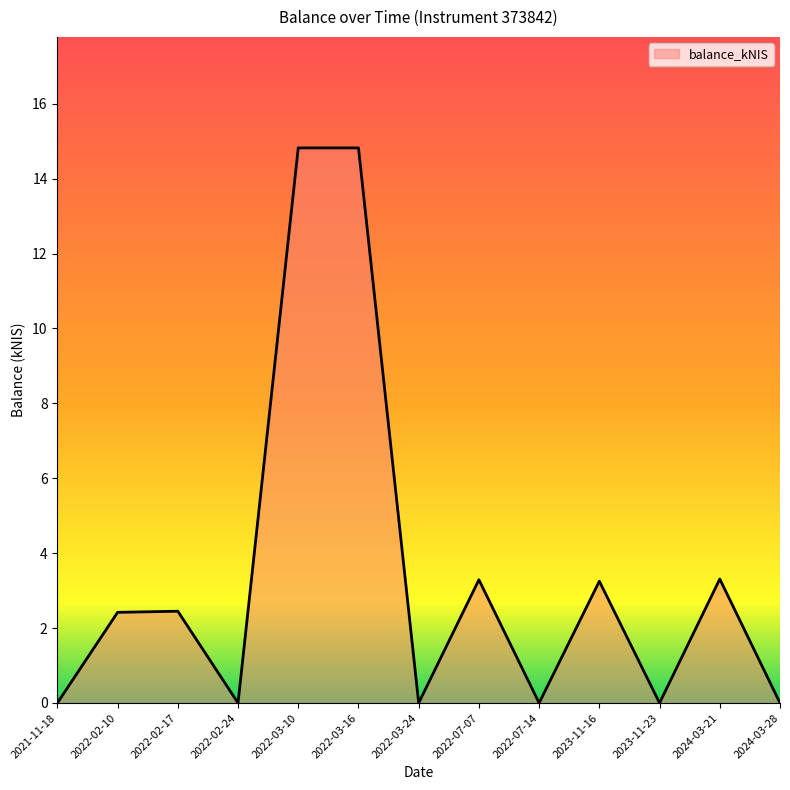

The value at 2023-11-16 is 1.9. True or false?

False